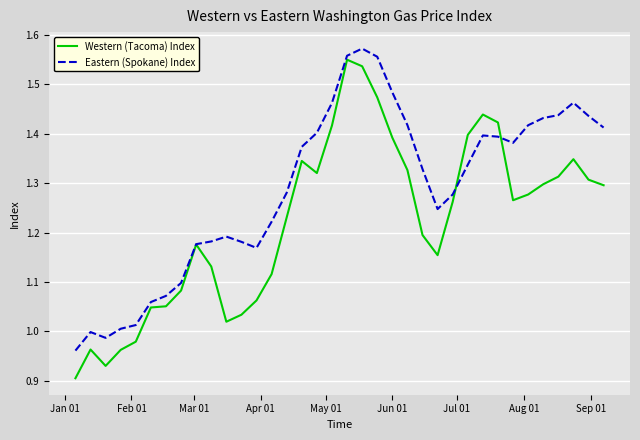

Which series has the widest spread of values?

Western (Tacoma) Index